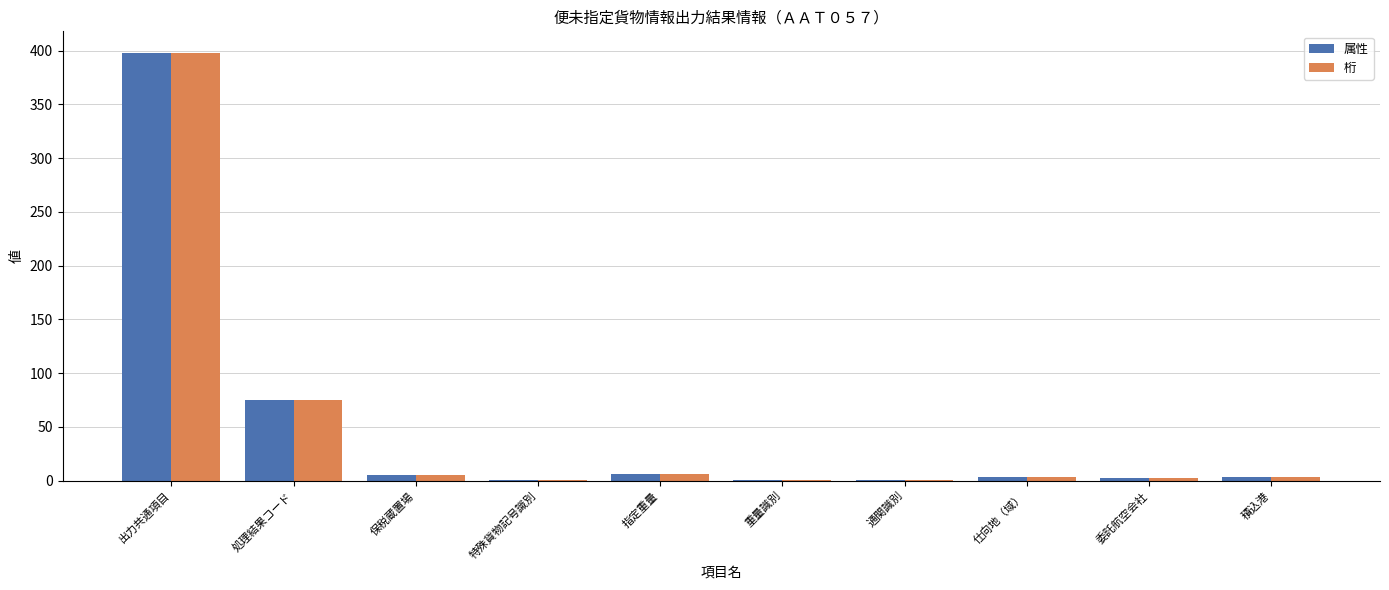

How many distinct data groups are displayed?

2